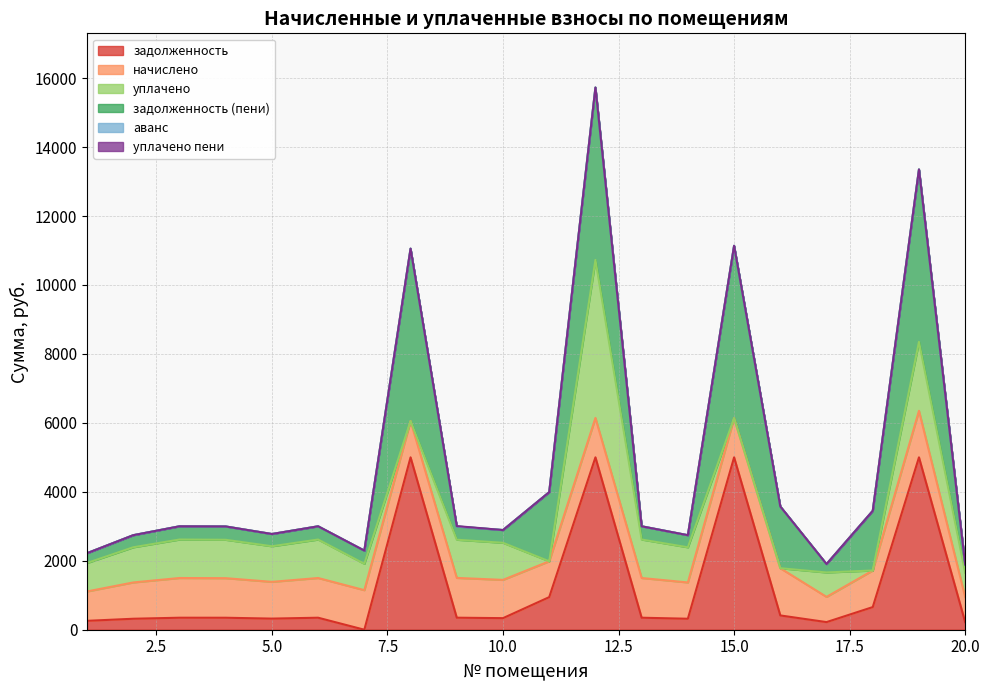

True or false: аванс and уплачено пени cross at least once.

False